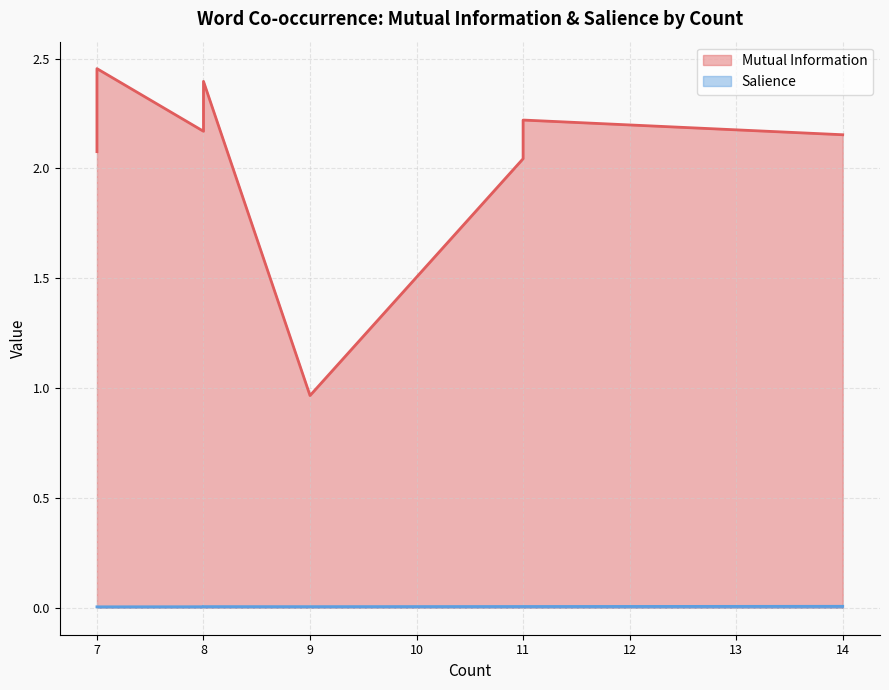

Rank the series by their average value, from highest to lowest.

Mutual Information, Salience